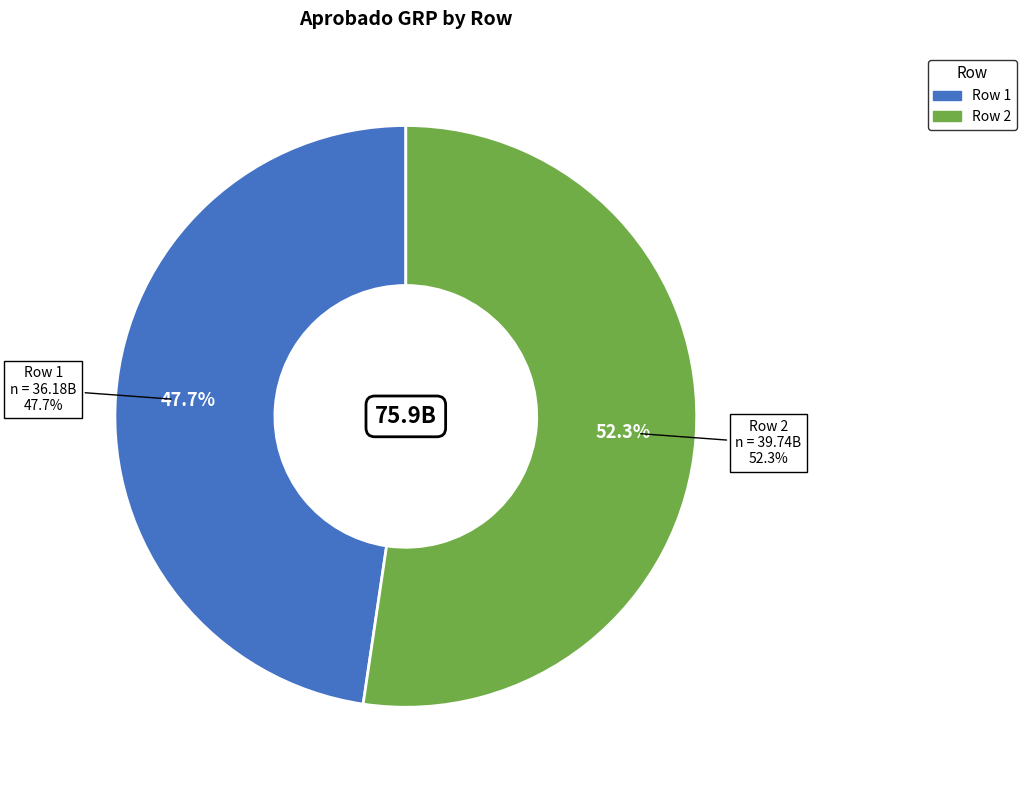

How many slices are in this pie chart?

2